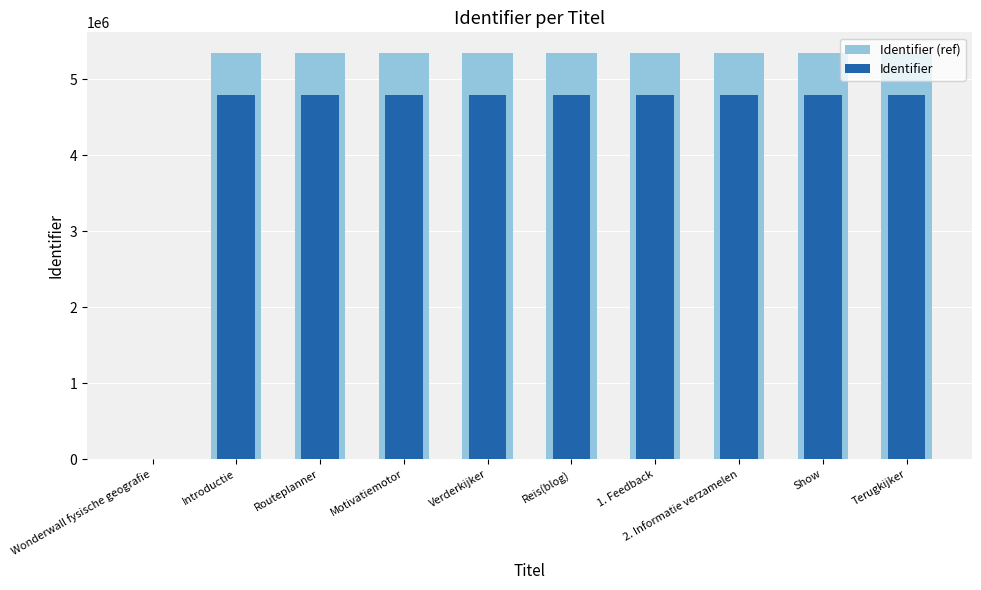

At how many categories does at least one series exceed 2487454?

9